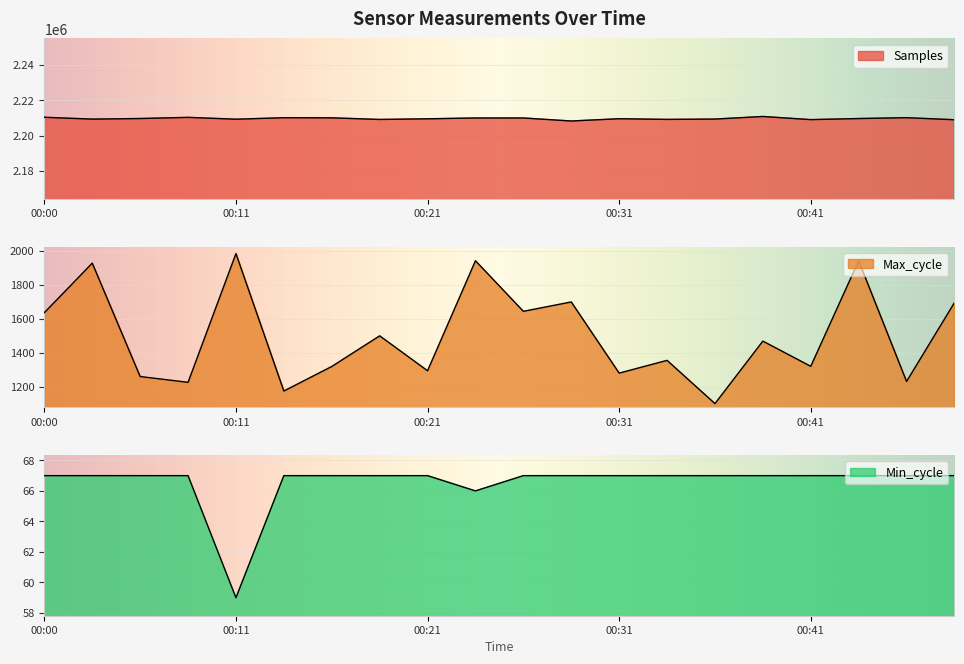

True or false: Samples has a value of 3915589 at 00:06.

False